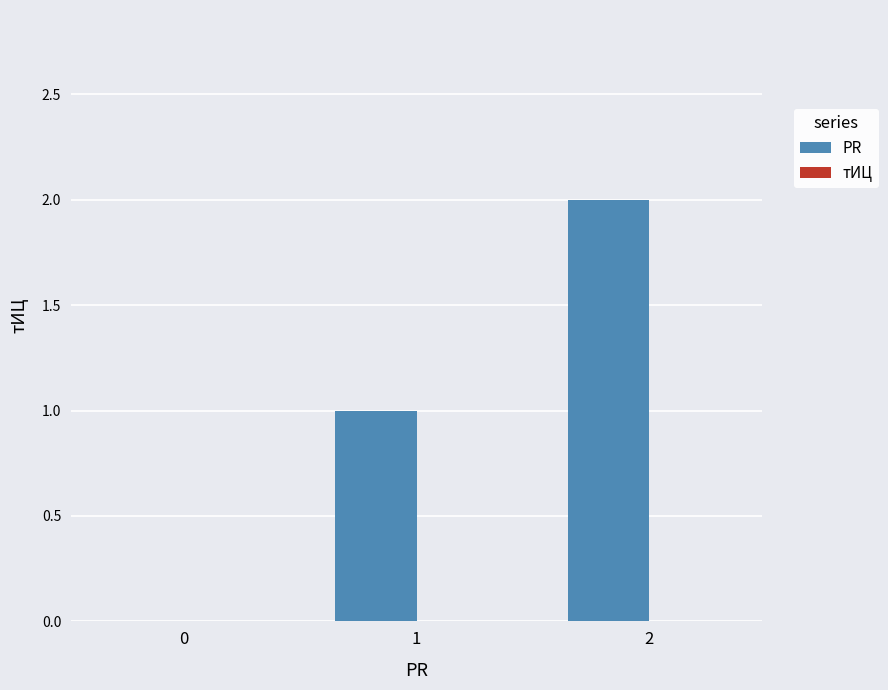

True or false: the data shows 0 at 0.

True